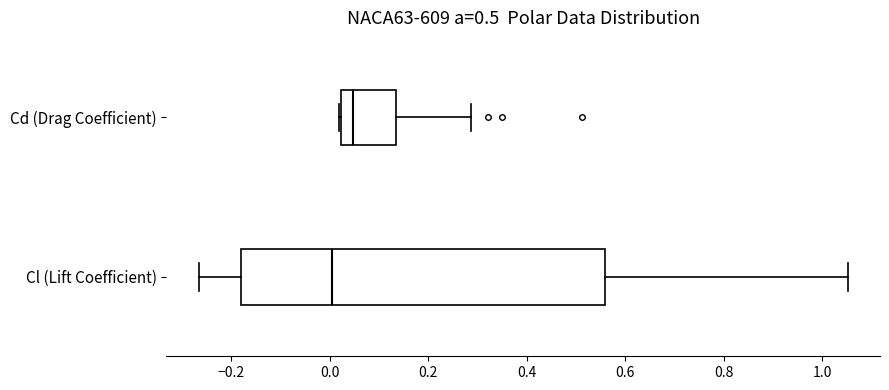

Comparing the boxes themselves (not the whiskers), which one is the widest?

Cl (Lift Coefficient)